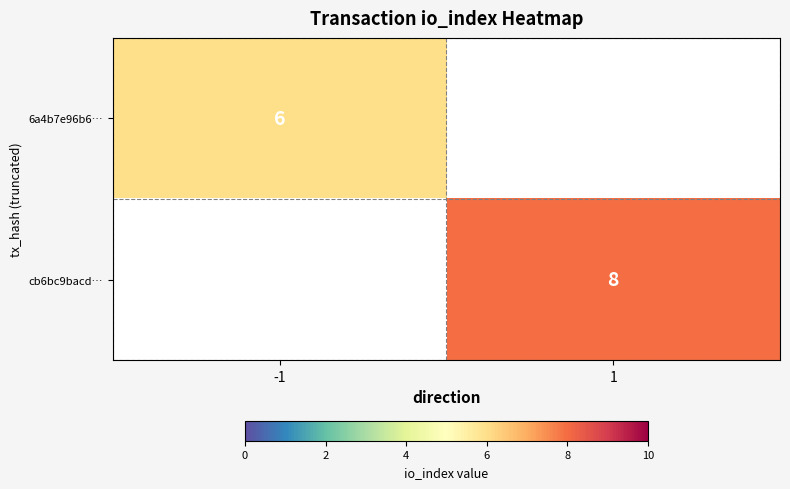

What is the minimum value shown in the chart?

6.0